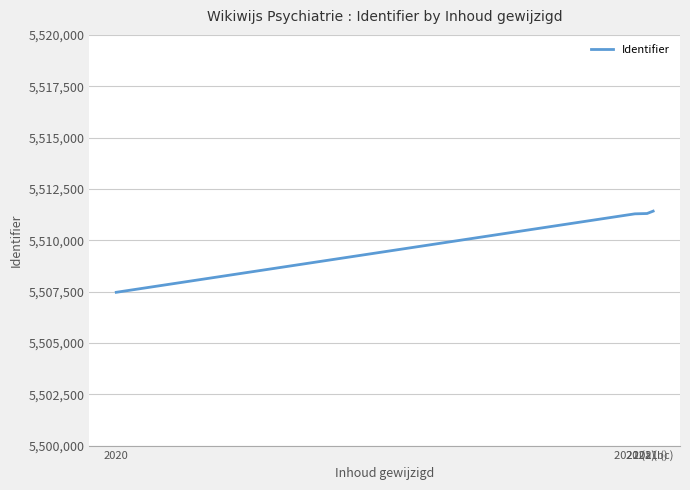

True or false: the data shows 5511287 at 2021 (a).

True